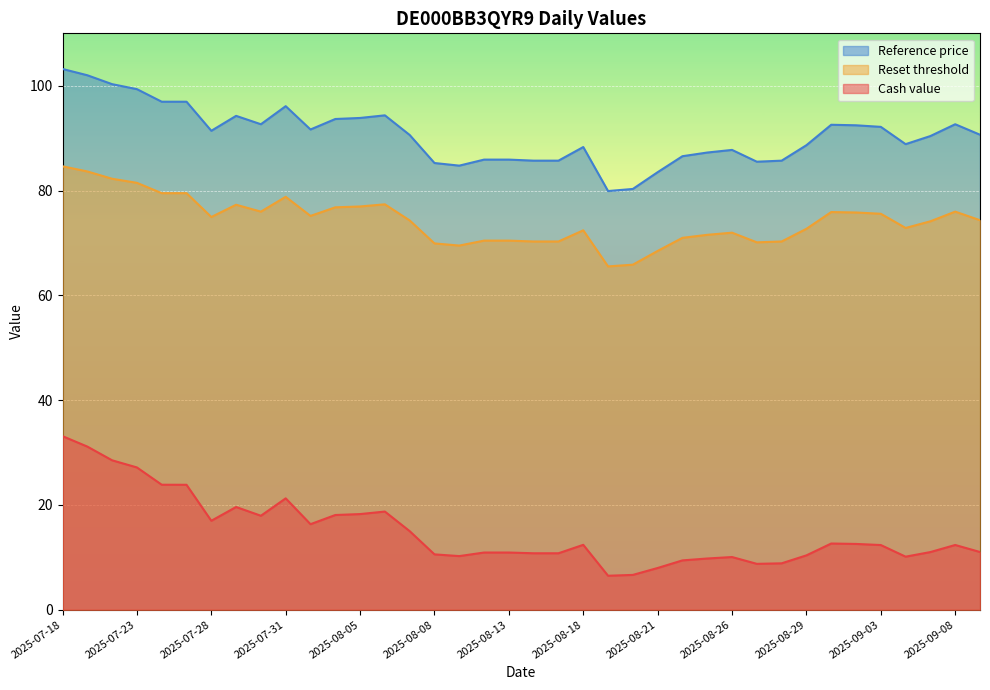

How many interior local peaks does the Reference price series have?

7